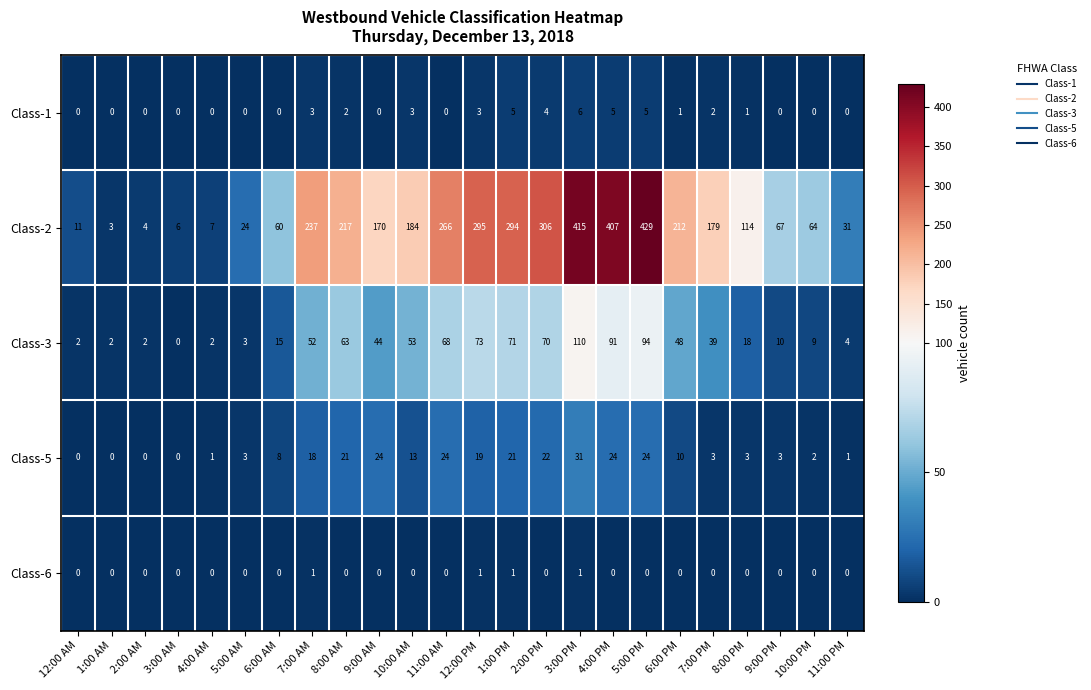

Which series has the largest total across all categories?

Class-2